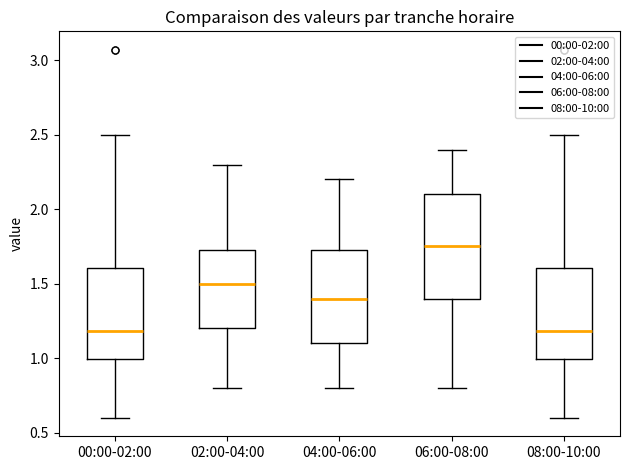

Which box is the tallest, from its lower edge to its upper edge?

06:00-08:00